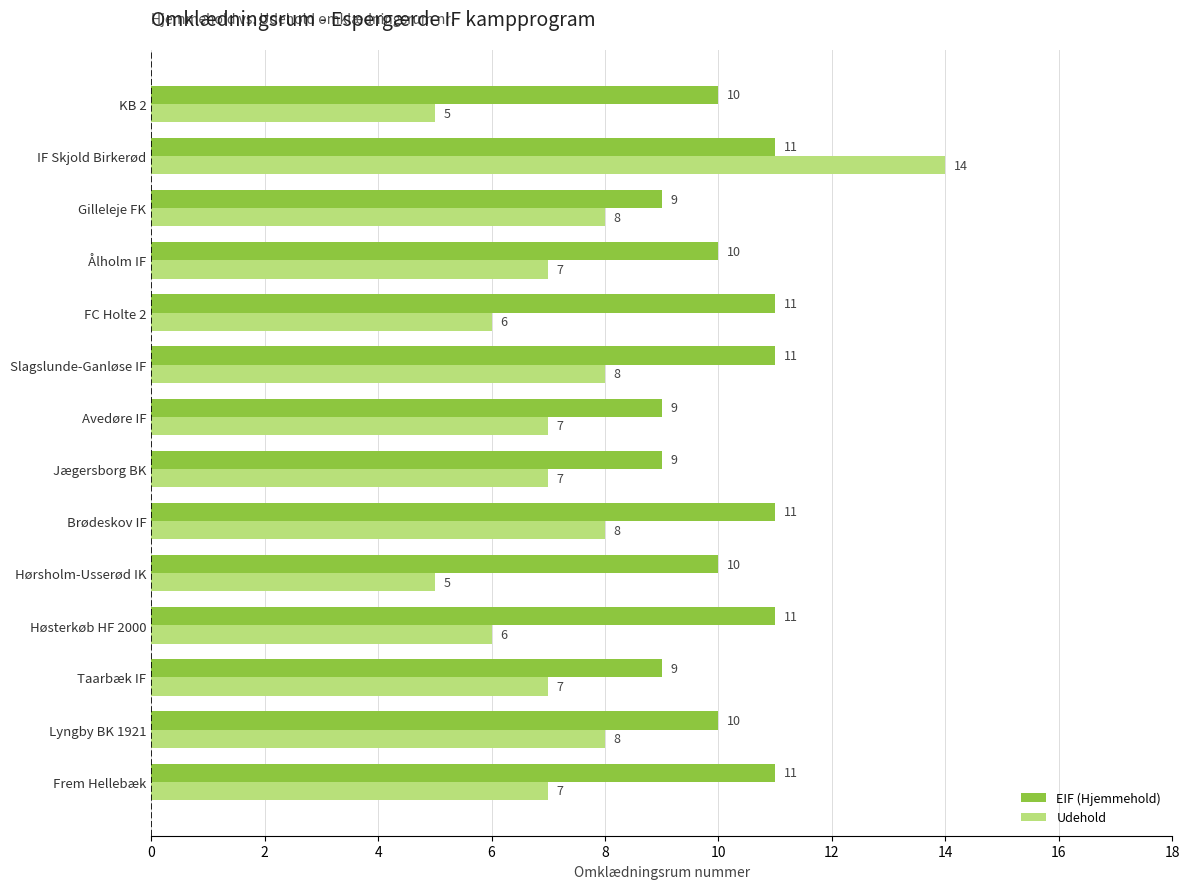

At Høsterkøb HF 2000, list the series in order from largest to smallest.

EIF (Hjemmehold), Udehold